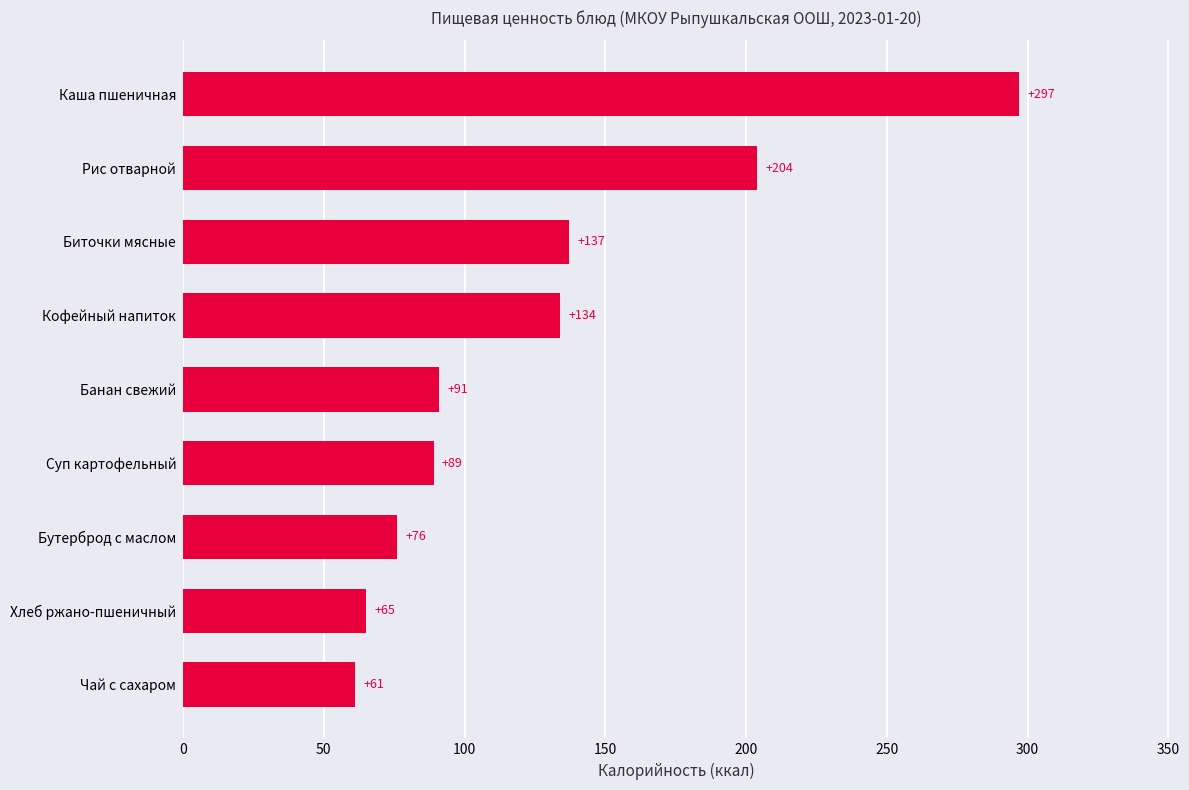

Does the chart contain any negative values?

No